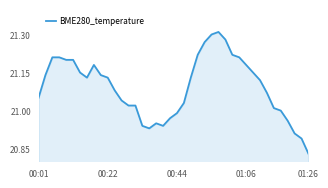

What is the difference between the maximum and minimum values?

0.5